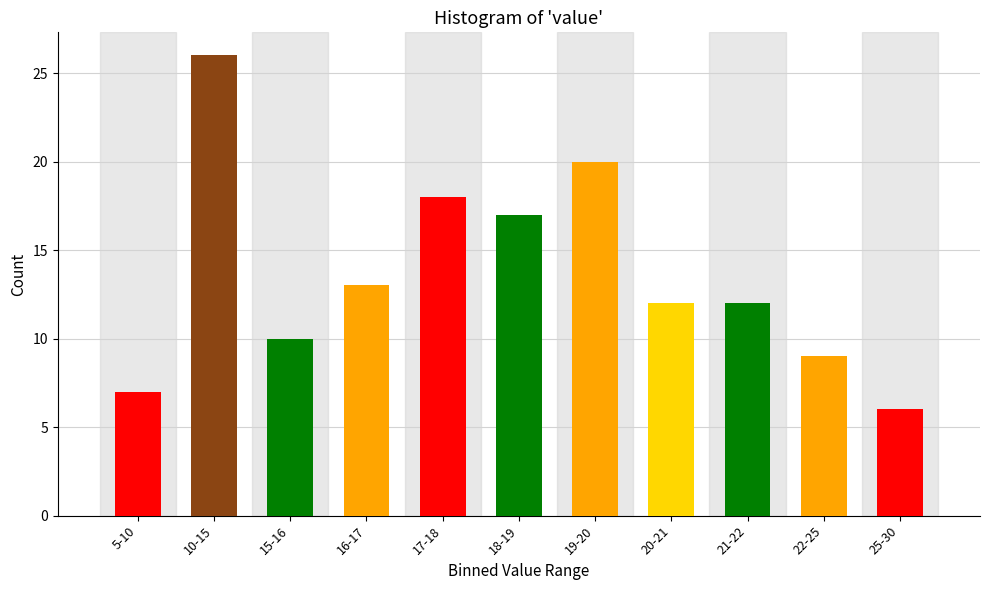

Reading right to left, extract all data points from this chart.

6	9	12	12	20	17	18	13	10	26	7